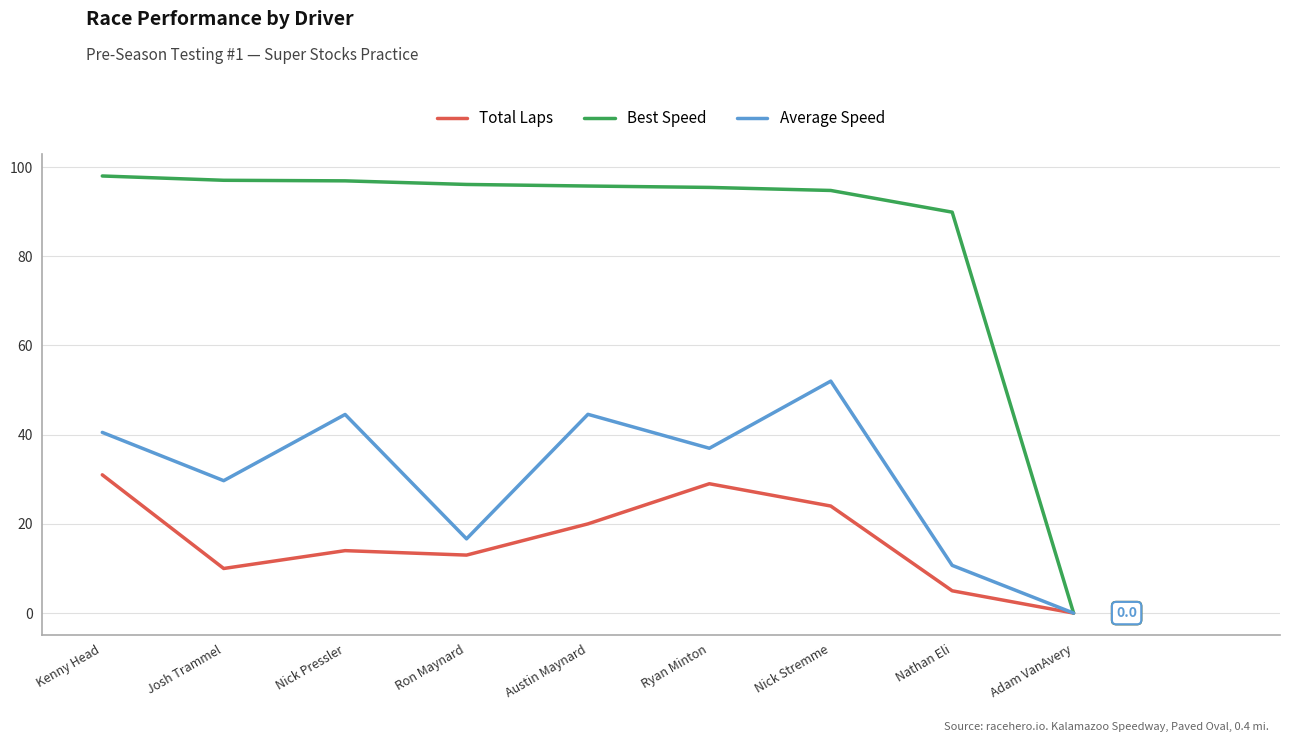

Is the value of Best Speed at Nick Stremme greater than the value of Average Speed at Josh Trammel?

Yes